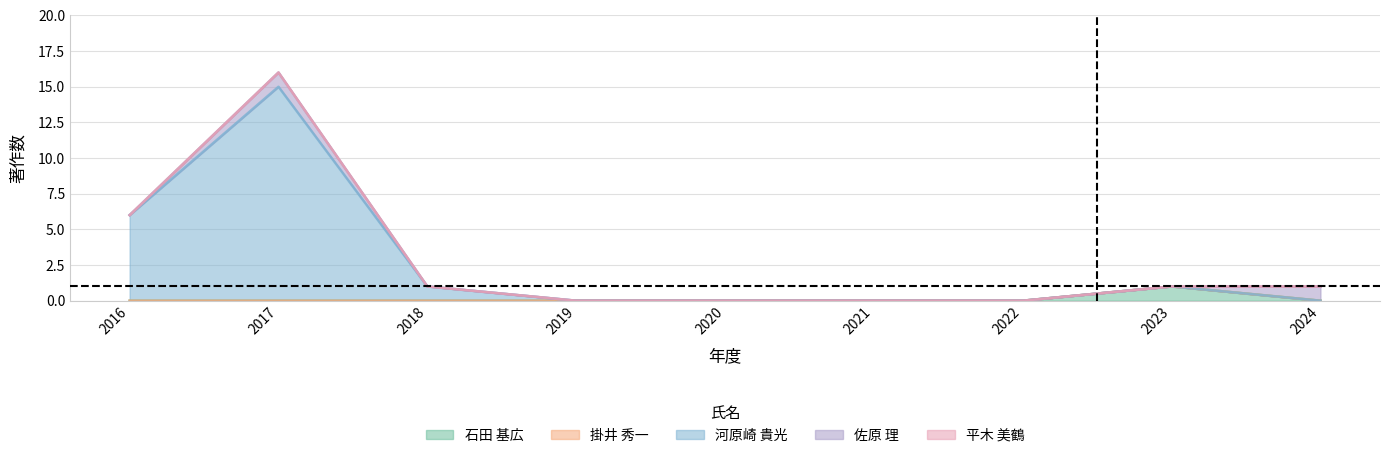

How many positive values does the 著作2017 series have?

2